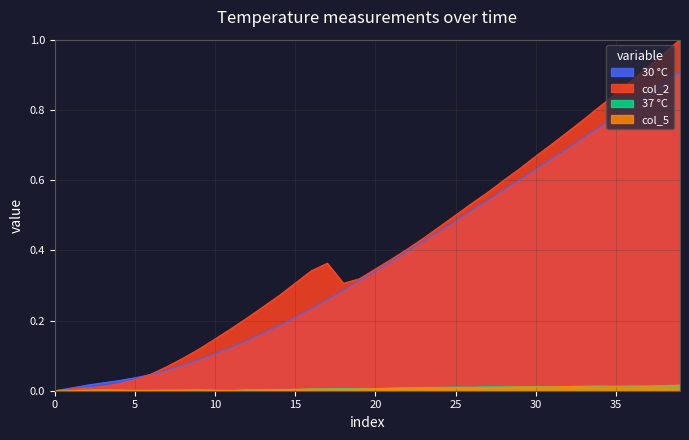

How many interior local valleys does the 37 °C series have?

8